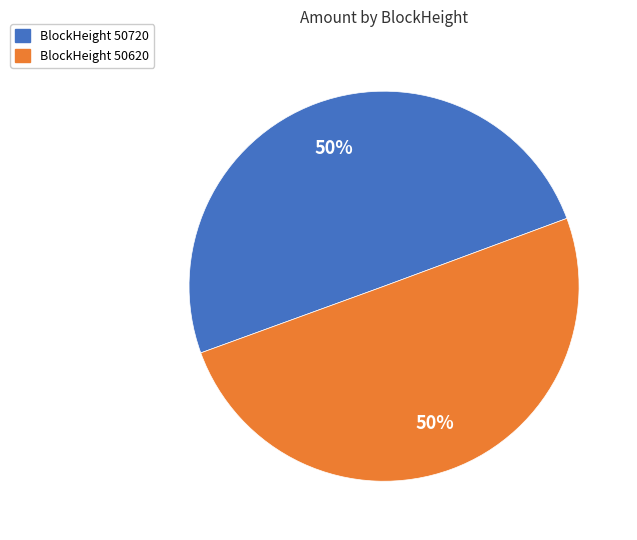

To the nearest percent, what is the average slice percentage?

50%